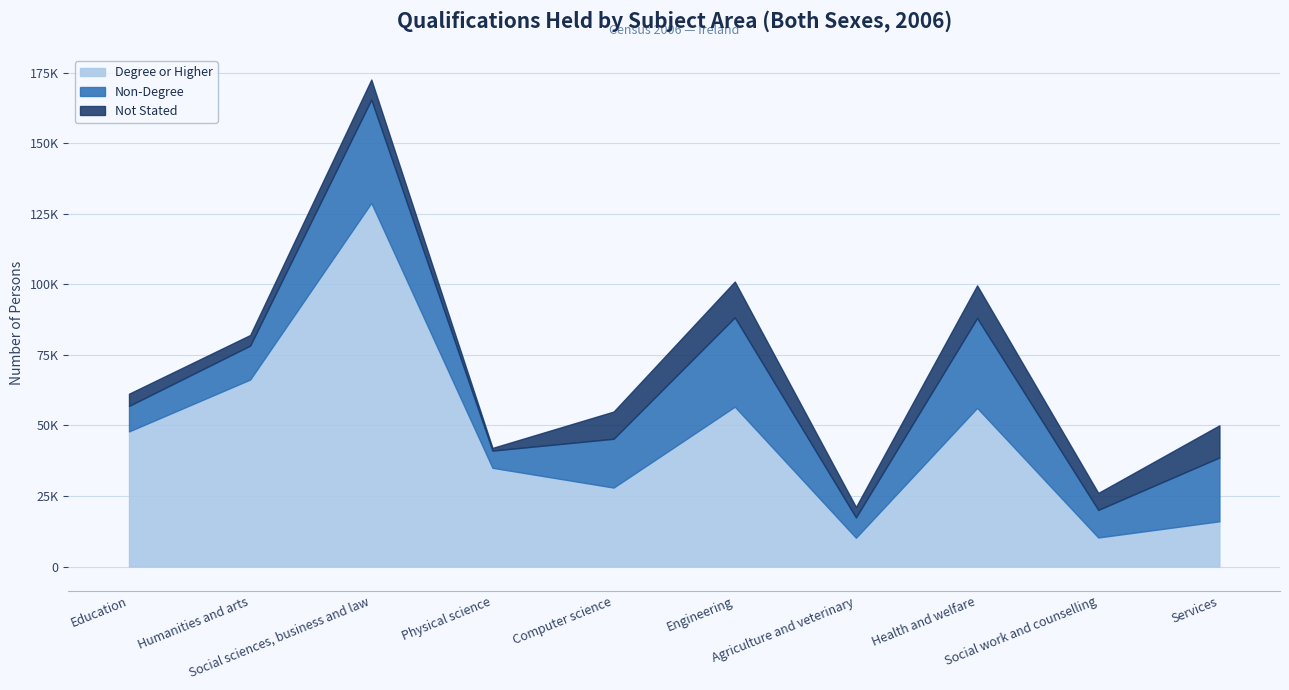

At which label does Not Stated first exceed 7102?

Computer science